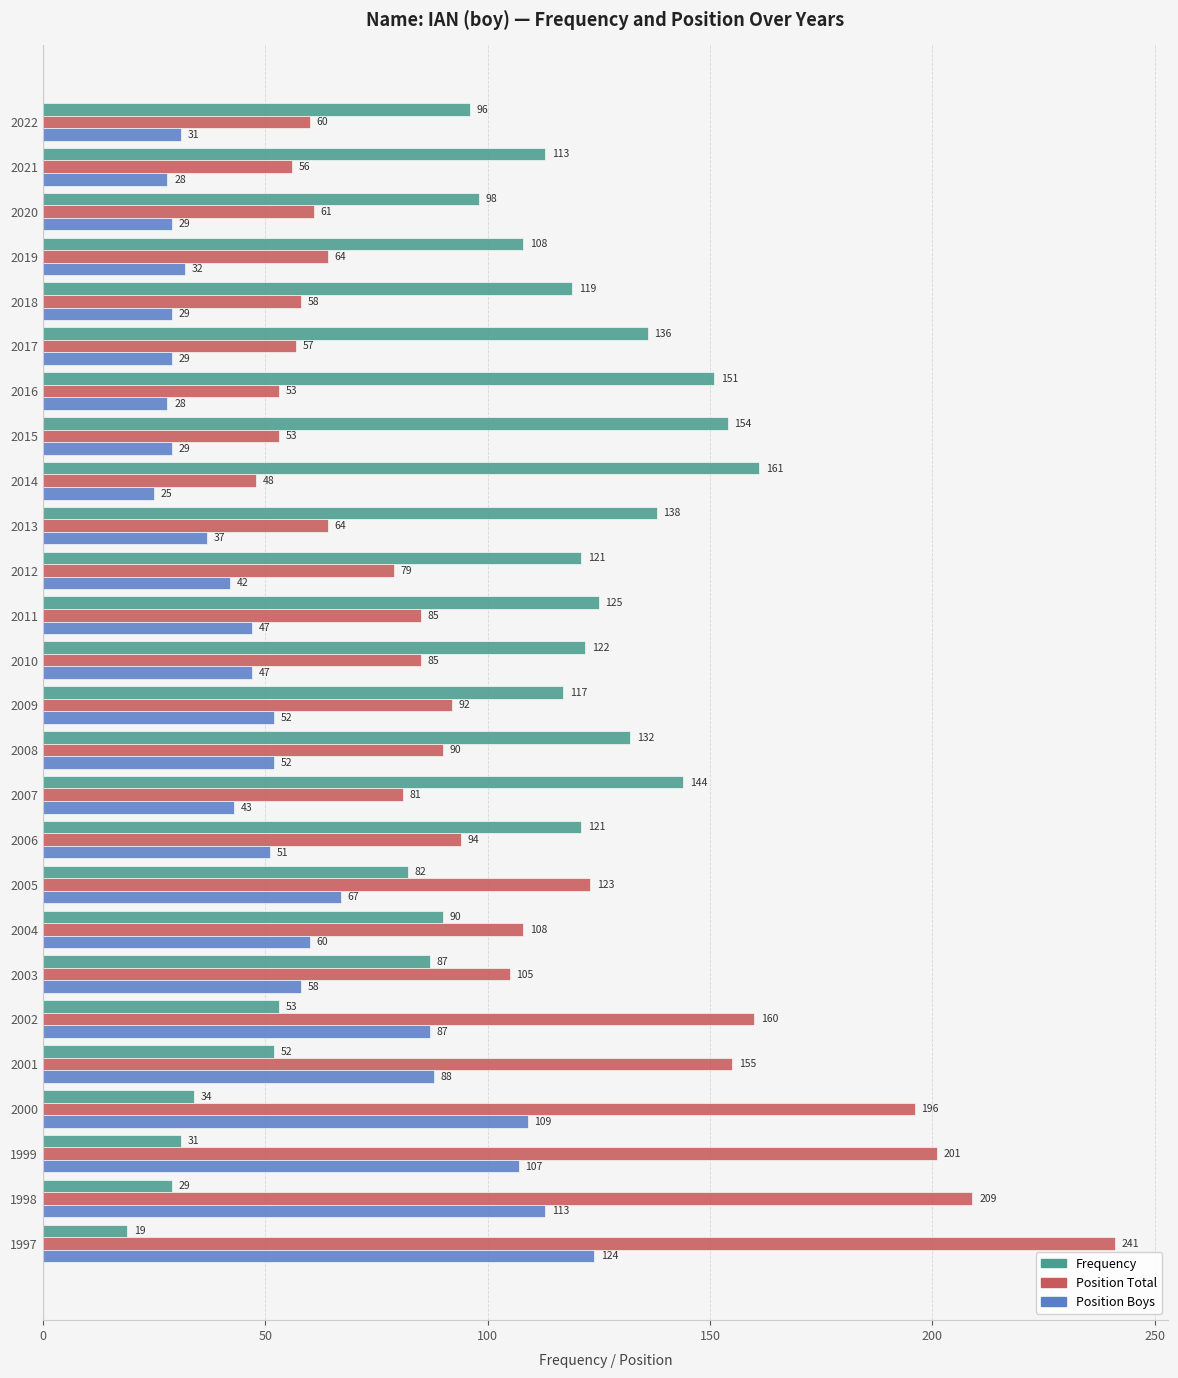

At which category is the sum across all series the highest?

1997